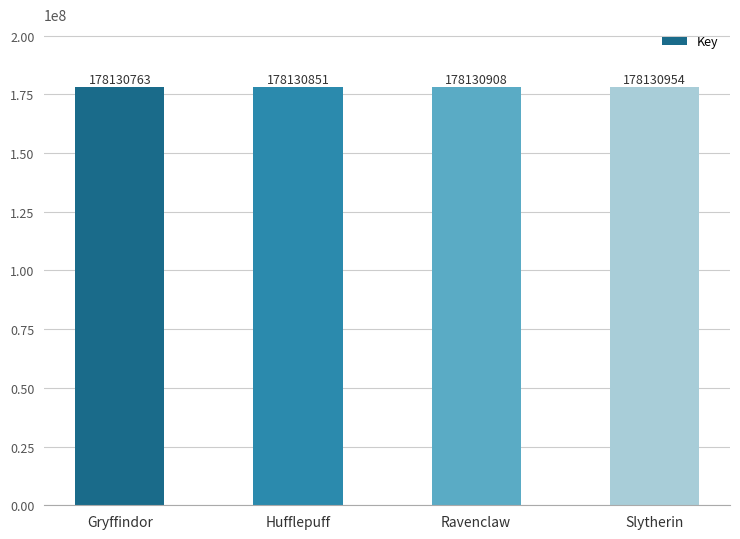

Where is the data nearest to the value 178130858?

Hufflepuff